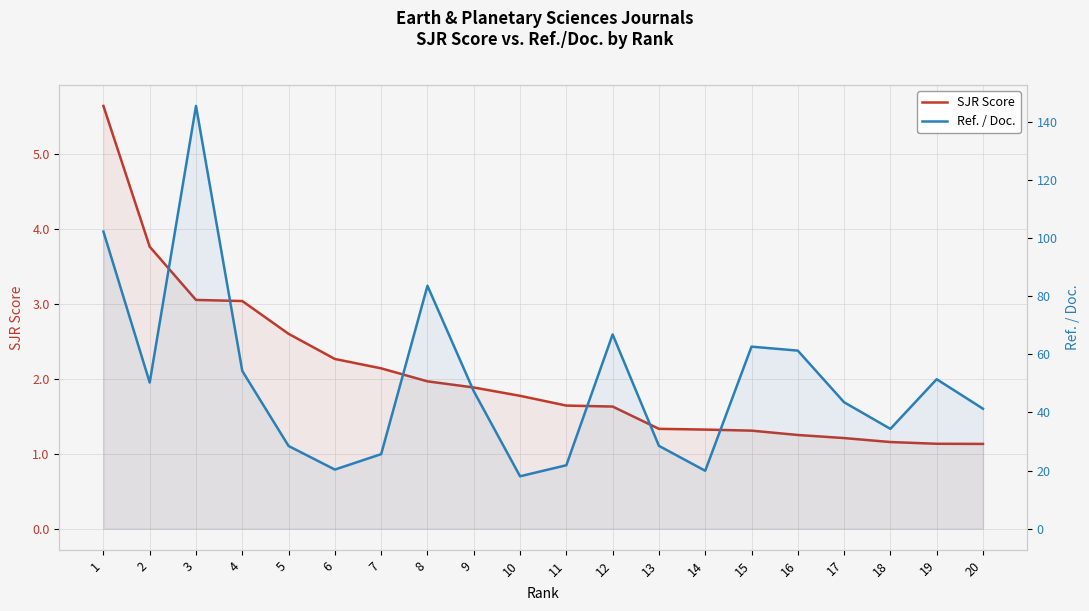

In Ref. / Doc., how many points are higher than both neighbors (excluding endpoints)?

5